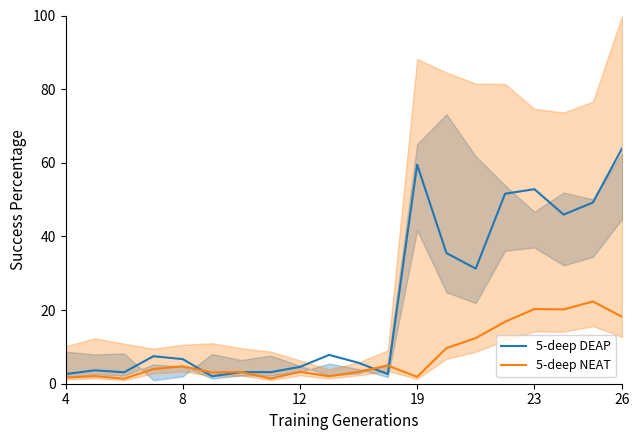

Reading left to right, what are all the values shown in this chart?

5-deep DEAP: 2.6	3.6	3.1	7.5	6.7	2.0	3.2	3.1	4.6	7.8	5.7	2.6	59.5	35.5	31.3	51.6	52.8	45.9	49.2	64.0
5-deep NEAT: 1.7	2.1	1.4	4.0	4.7	3.1	3.2	1.4	3.2	2.0	3.2	4.9	1.9	9.7	12.4	16.8	20.3	20.2	22.3	18.1